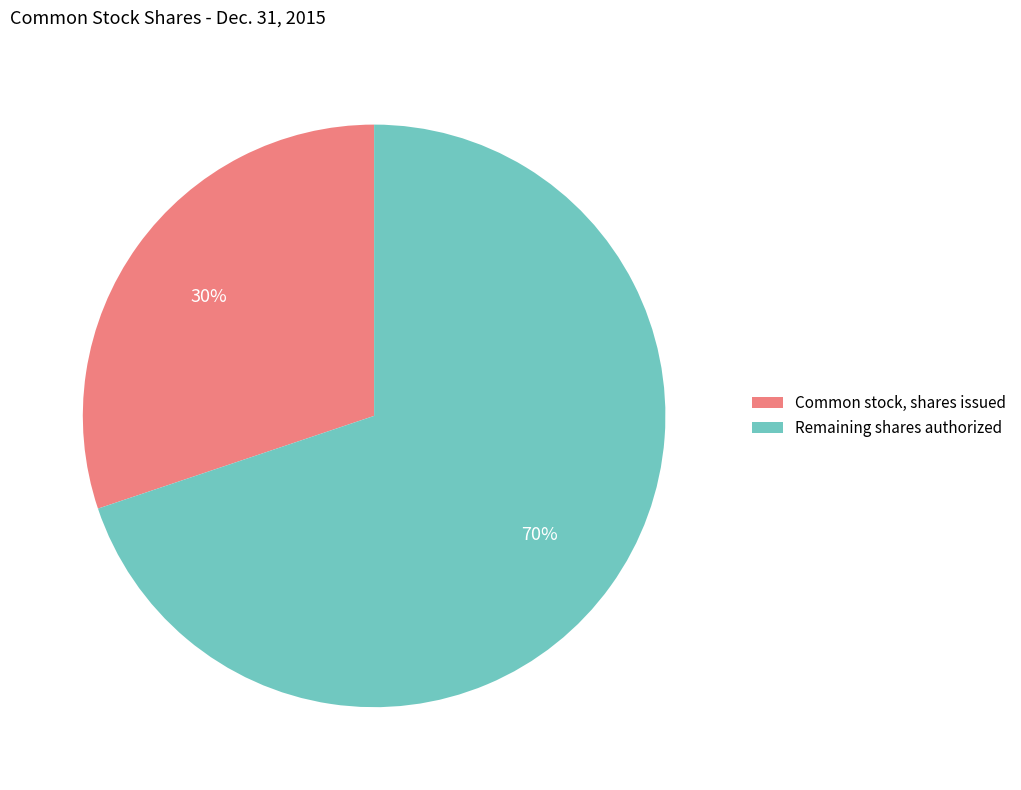

Which has a higher value, Common stock, shares issued or Remaining shares authorized?

Remaining shares authorized